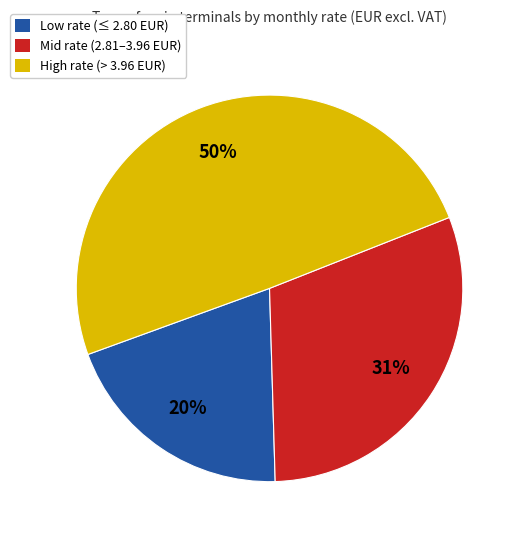

Is it true that High rate (> 3.96 EUR) is 56% of the pie?

False